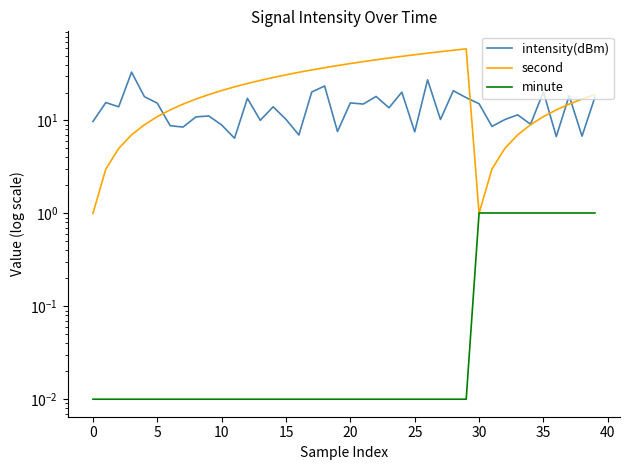

Where do minute and second first cross each other?

29 and 30